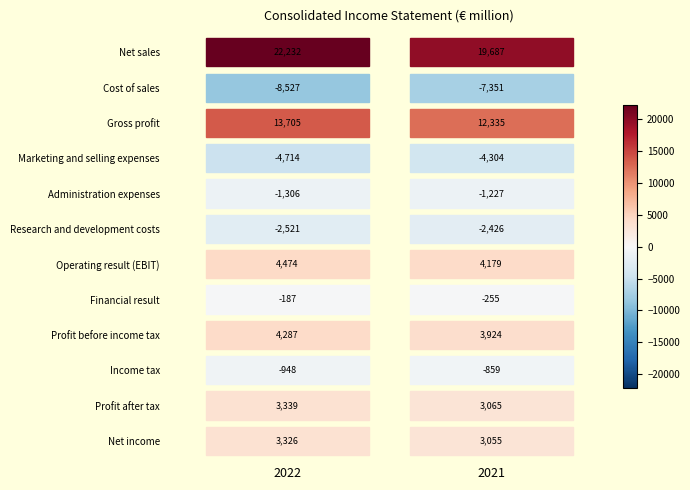

Where is Research and development costs nearest to the value -2473?

1